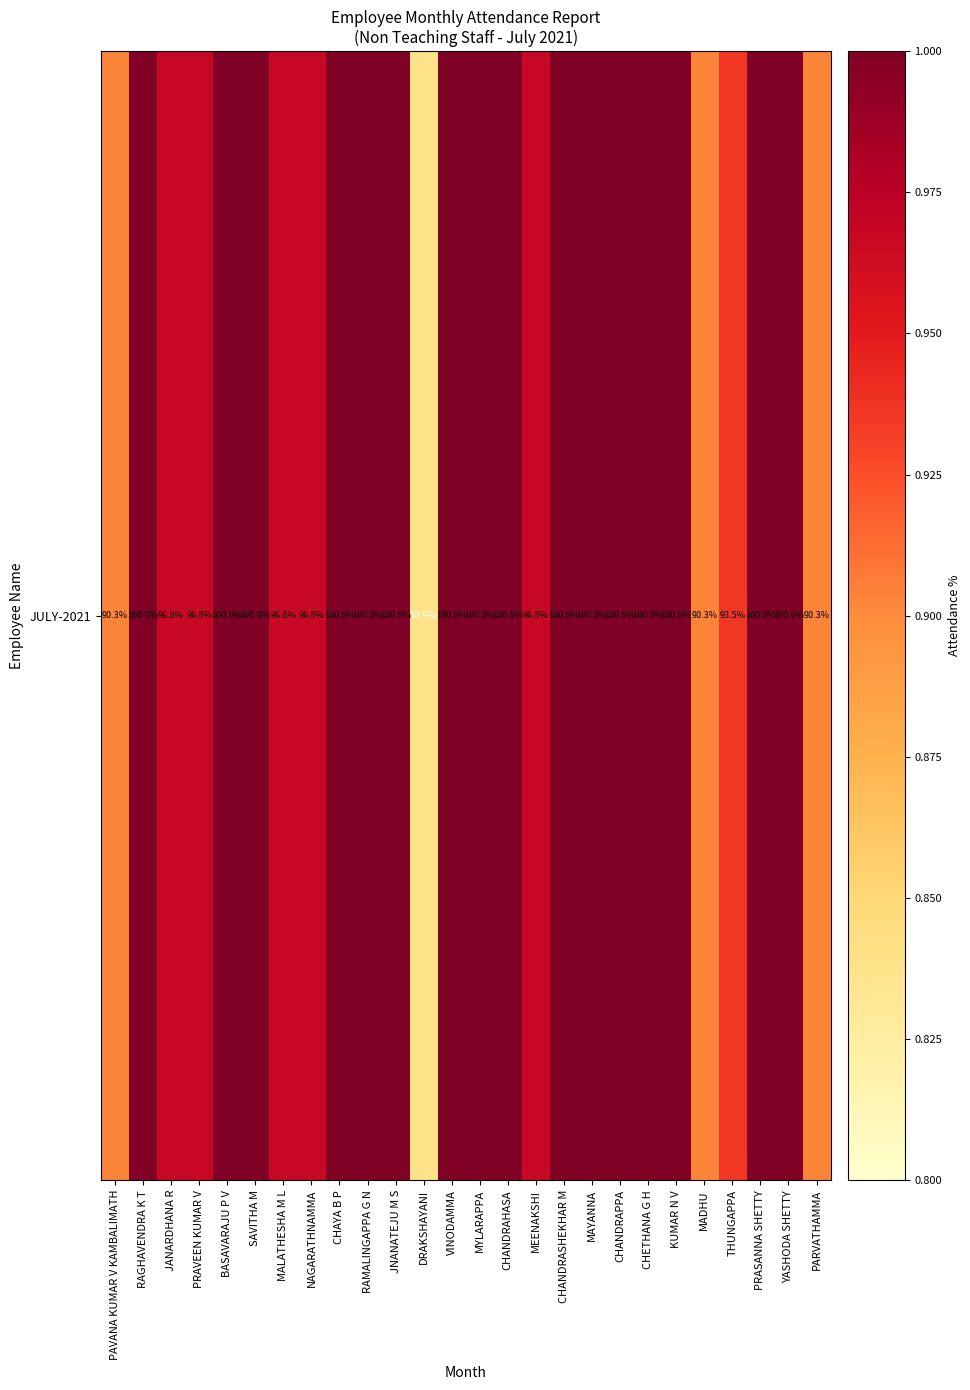

Rank the categories by value from highest to lowest.

RAGHAVENDRA K T, BASAVARAJU P V, SAVITHA M, CHAYA B P, RAMALINGAPPA G N, JNANATEJU M S, VINODAMMA, MYLARAPPA, CHANDRAHASA, CHANDRASHEKHAR M, MAYANNA, CHANDRAPPA, CHETHANA G H, KUMAR N V, PRASANNA SHETTY, YASHODA SHETTY, JANARDHANA R, PRAVEEN KUMAR V, MALATHESHA M L, NAGARATHNAMMA, MEENAKSHI, THUNGAPPA, PAVANA KUMAR V KAMBALIMATH, MADHU, PARVATHAMMA, DRAKSHAYANI